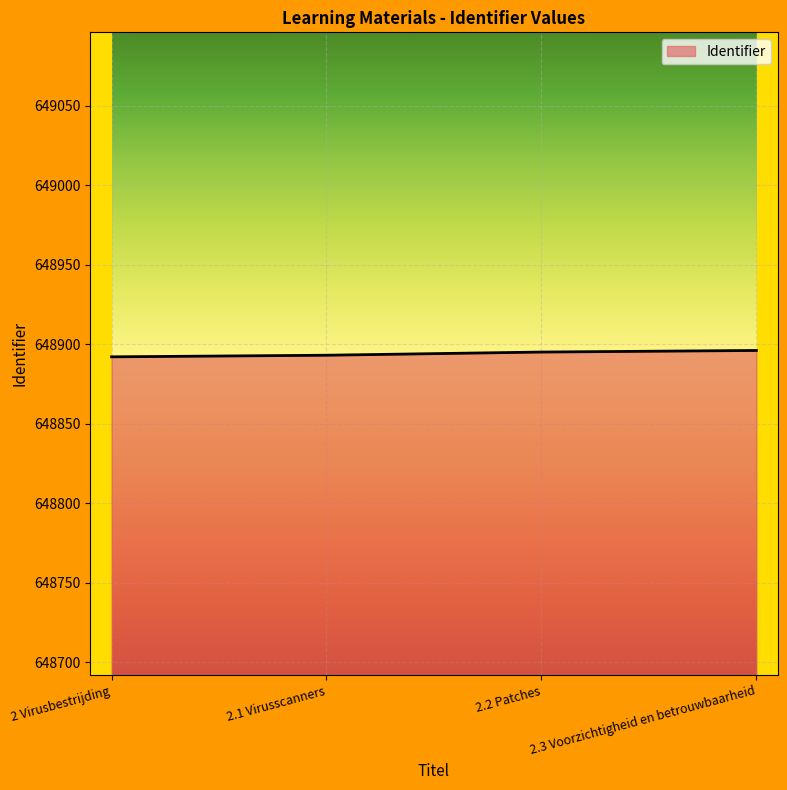

The chart shows a value of 648892 at 2 Virusbestrijding. True or false?

True